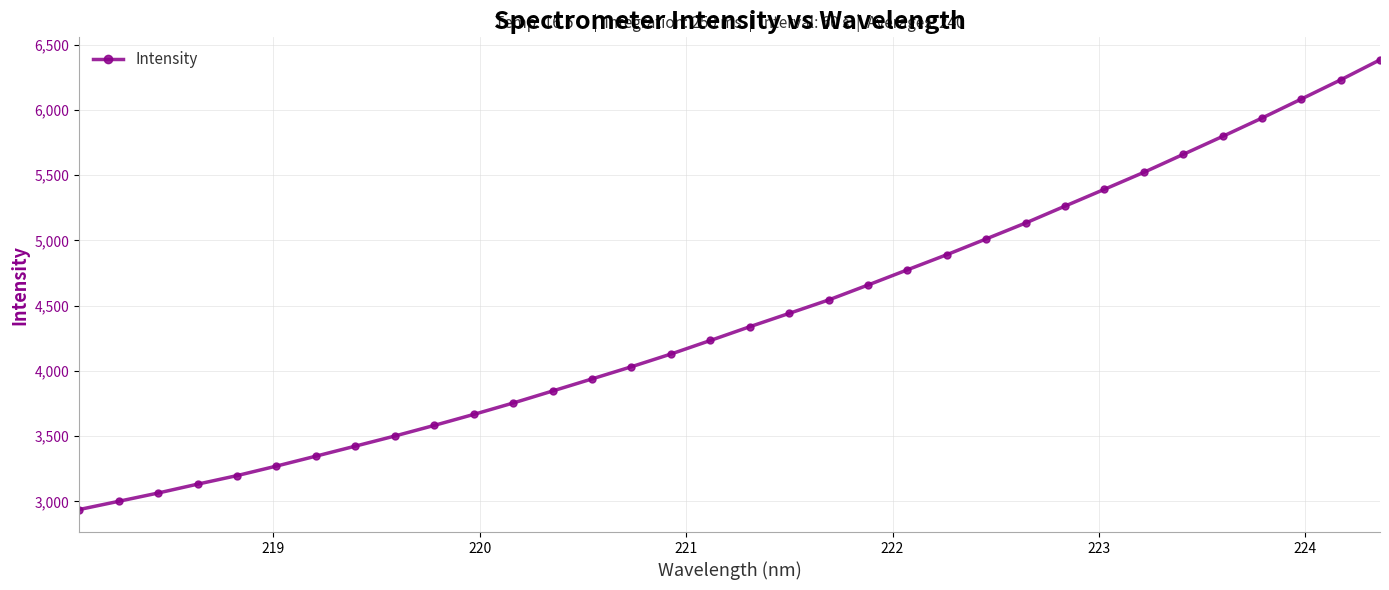

What is the value of the 19th point from the left?

4441.1